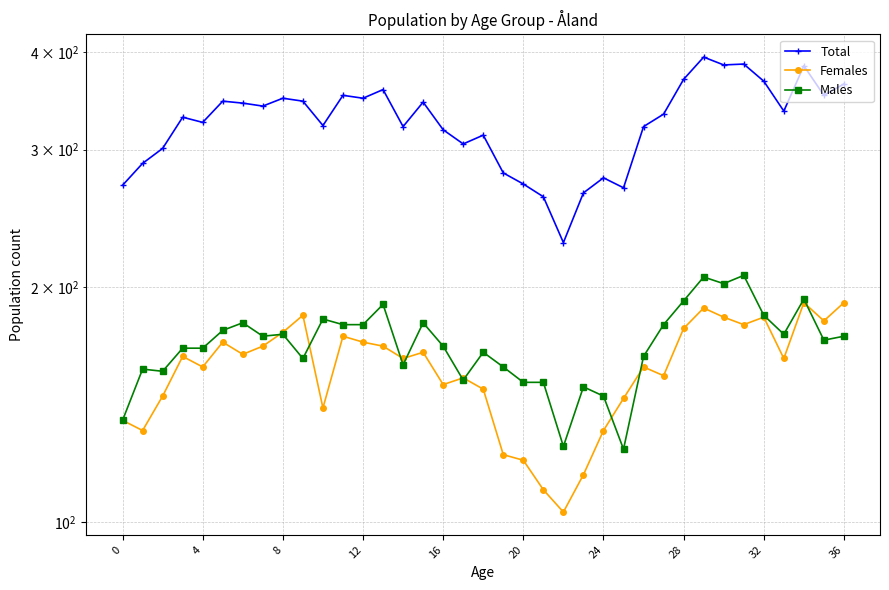

What is the approximate value of Females at 26, to the nearest 10?

160